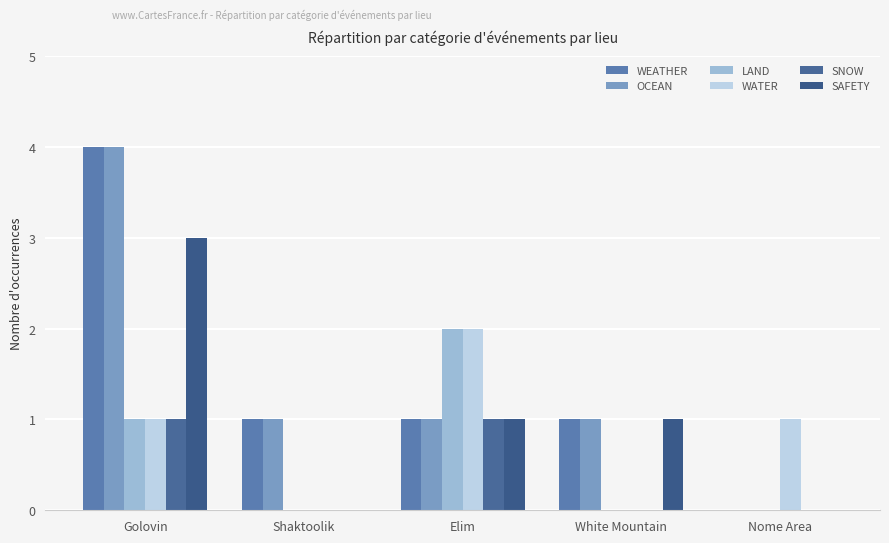

Which series has the largest total across all categories?

WEATHER